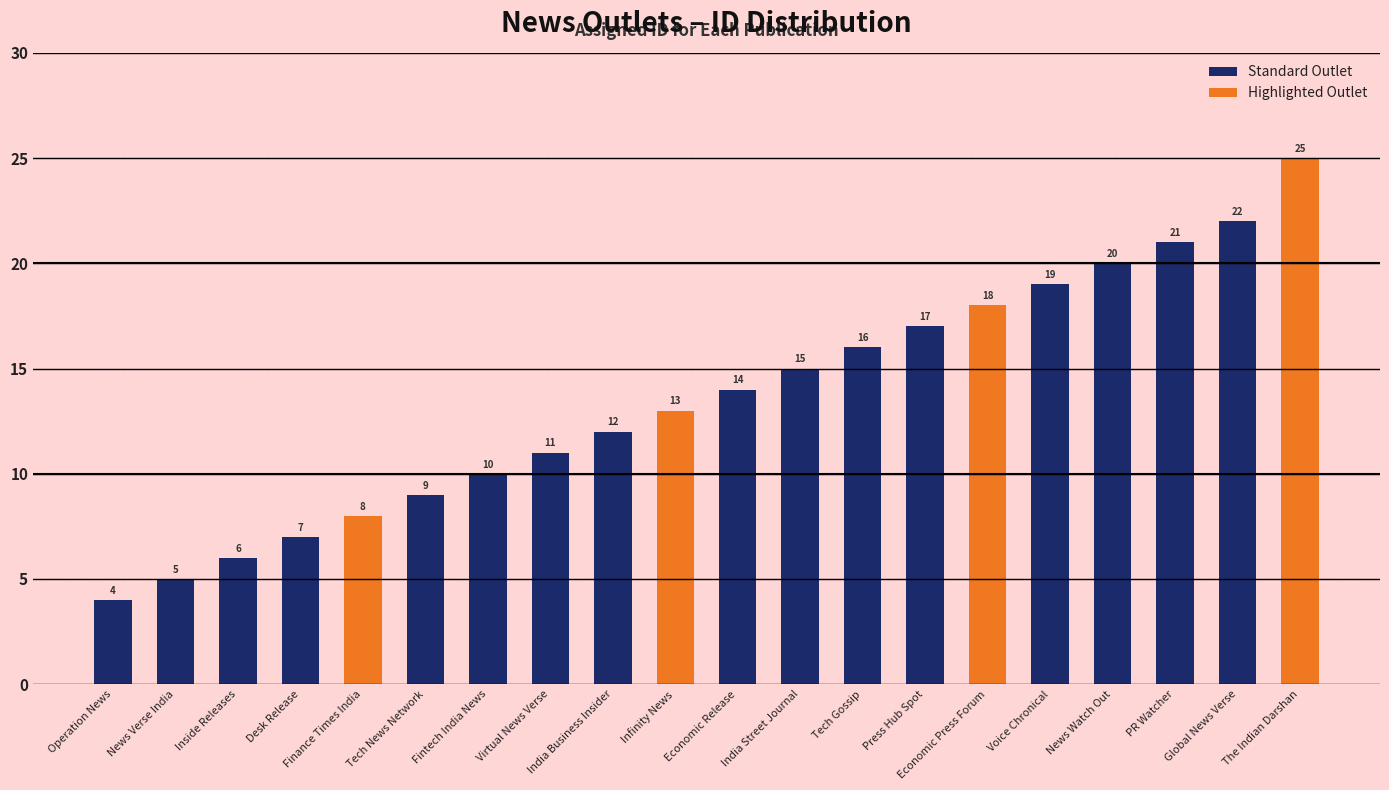

What position from the left is Press Hub Spot?

14